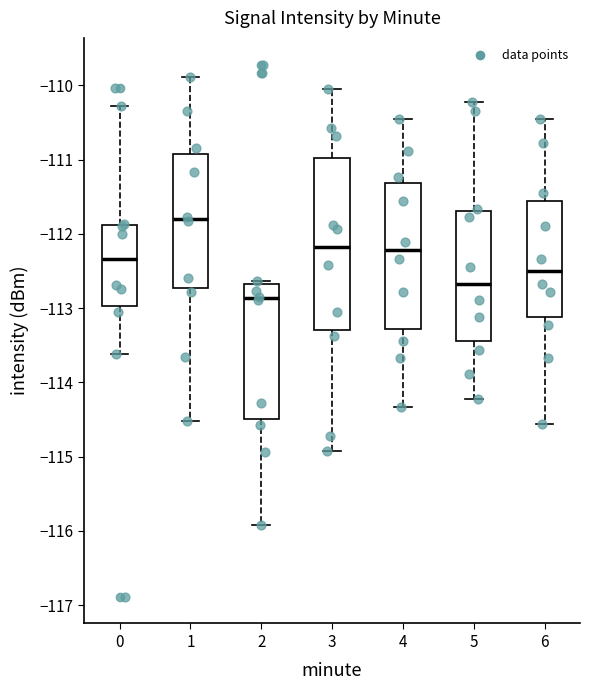

Reading left to right, read every box against the y-axis: the position of its median line, the range the box covers, and the ends of its whiskers. The values are not printed on the chart, so give them approximately, as read against the axis.

0: median -112.3, box -113.0 to -111.9, whiskers -113.6 to -110.3
1: median -111.8, box -112.7 to -110.9, whiskers -114.5 to -109.9
2: median -112.9, box -114.5 to -112.7, whiskers -115.9 to -112.6
3: median -112.2, box -113.3 to -111.0, whiskers -114.9 to -110.0
4: median -112.2, box -113.3 to -111.3, whiskers -114.3 to -110.4
5: median -112.7, box -113.4 to -111.7, whiskers -114.2 to -110.2
6: median -112.5, box -113.1 to -111.6, whiskers -114.6 to -110.4